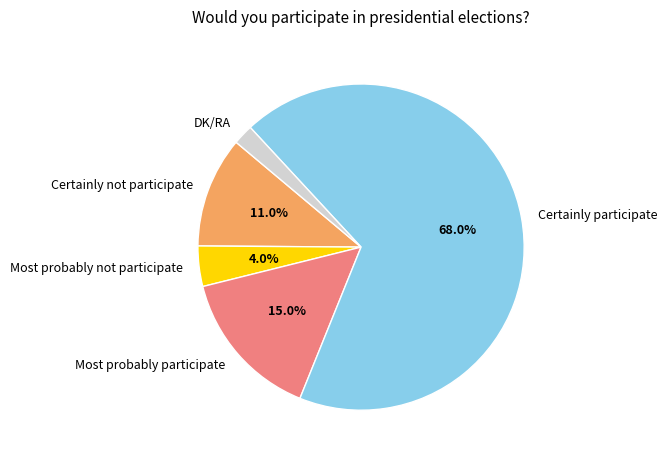

Is it true that DK/RA is 2% of the pie?

True